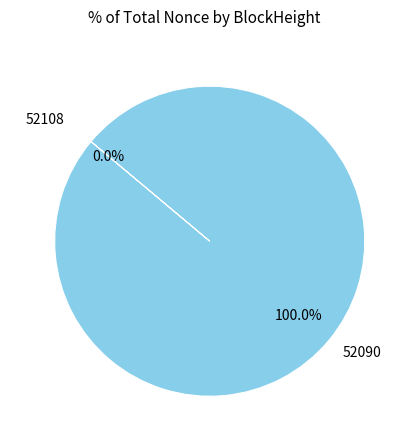

Is it true that 52108 is 1% of the pie?

False